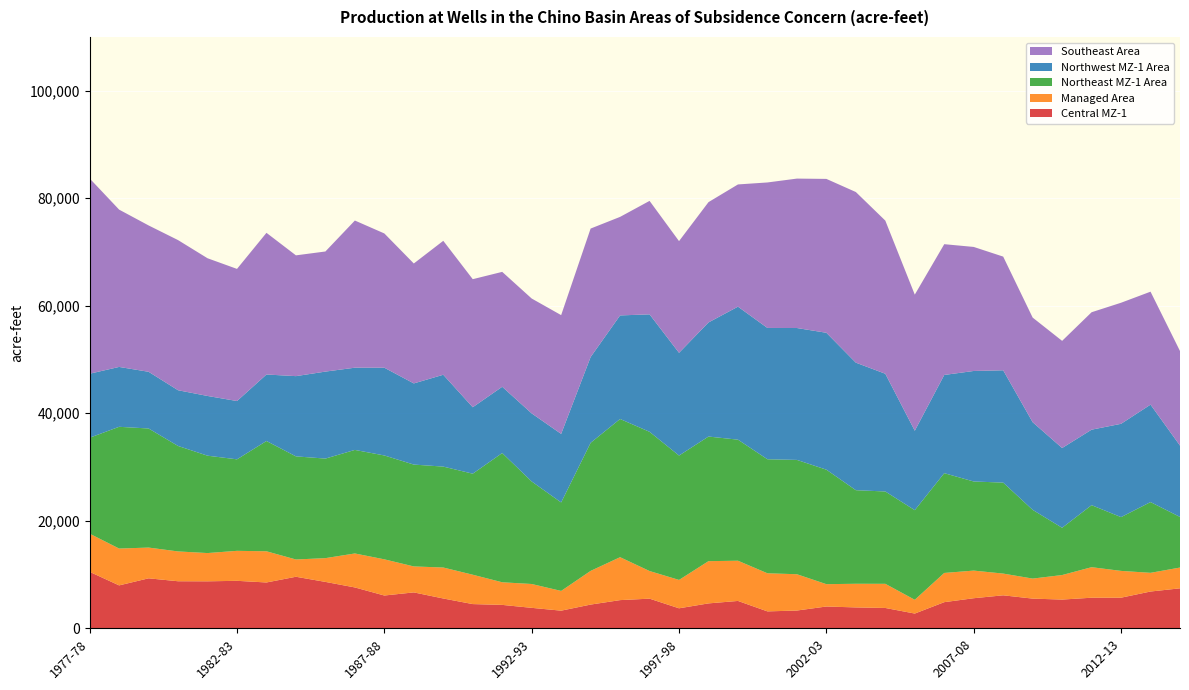

Reading left to right, what are all the values shown in this chart?

Central MZ-1: 1977-78=10500.7	1978-79=7980.8	1979-80=9295.1	1980-81=8750.7	1981-82=8738.6	1982-83=8830.1	1983-84=8523.5	1984-85=9585.8	1985-86=8629.3	1986-87=7599.2	1987-88=6098.5	1988-89=6677.9	1989-90=5544.5	1990-91=4503.2	1991-92=4353.4	1992-93=3803.9	1993-94=3280.3	1994-95=4411.4	1995-96=5241.8	1996-97=5512.7	1997-98=3718.5	1998-99=4632.3	1999-00=5088.9	2000-01=3144.8	2001-02=3303.3	2002-03=4052.7	2003-04=3882.2	2004-05=3781.4	2005-06=2741.4	2006-07=4860.6	2007-08=5593.6	2008-09=6135.8	2009-10=5520.7	2010-11=5342.7	2011-12=5687.8	2012-13=5694.7	2013-14=6840.5	2014-15=7434.9
Managed Area: 1977-78=7100.8	1978-79=6854.6	1979-80=5720.8	1980-81=5548.1	1981-82=5256.1	1982-83=5579.1	1983-84=5802.7	1984-85=3214.2	1985-86=4421.8	1986-87=6320.2	1987-88=6729.9	1988-89=4829.3	1989-90=5761.0	1990-91=5462.4	1991-92=4206.8	1992-93=4436.4	1993-94=3671.1	1994-95=6266.9	1995-96=7985.2	1996-97=5138.9	1997-98=5277.8	1998-99=7856.8	1999-00=7481.4	2000-01=7088.4	2001-02=6753.0	2002-03=4156.3	2003-04=4400.1	2004-05=4493.4	2005-06=2562.3	2006-07=5436.1	2007-08=5139.4	2008-09=4042.4	2009-10=3726.4	2010-11=4563.5	2011-12=5679.7	2012-13=4983.4	2013-14=3477.4	2014-15=3866.4
Northeast MZ-1 Area: 1977-78=17848.8	1978-79=22645.3	1979-80=22150.9	1980-81=19617.5	1981-82=18112.9	1982-83=17020.3	1983-84=20512.3	1984-85=19180.9	1985-86=18517.8	1986-87=19262.5	1987-88=19320.9	1988-89=18946.5	1989-90=18772.3	1990-91=18792.1	1991-92=24042.7	1992-93=19071.5	1993-94=16456.4	1994-95=23826.5	1995-96=25706.7	1996-97=25896.3	1997-98=23137.1	1998-99=23178.9	1999-00=22518.1	2000-01=21208.8	2001-02=21266.3	2002-03=21296.1	2003-04=17407.2	2004-05=17174.3	2005-06=16667.6	2006-07=18558.0	2007-08=16574.0	2008-09=16924.2	2009-10=12784.6	2010-11=8791.8	2011-12=11536.1	2012-13=10003.5	2013-14=13160.7	2014-15=9409.6
Northwest MZ-1 Area: 1977-78=11905.2	1978-79=11136.8	1979-80=10547.2	1980-81=10365.5	1981-82=11110.7	1982-83=10844.4	1983-84=12371.1	1984-85=14924.8	1985-86=16181.0	1986-87=15294.0	1987-88=16323.1	1988-89=15098.5	1989-90=17083.7	1990-91=12359.7	1991-92=12323.2	1992-93=12662.4	1993-94=12753.4	1994-95=15956.2	1995-96=19265.8	1996-97=21851.1	1997-98=19111.1	1998-99=21223.2	1999-00=24741.1	2000-01=24426.0	2001-02=24533.4	2002-03=25466.3	2003-04=23723.5	2004-05=21898.4	2005-06=14775.1	2006-07=18271.1	2007-08=20560.1	2008-09=20890.3	2009-10=16303.5	2010-11=14834.7	2011-12=14042.7	2012-13=17357.3	2013-14=18124.5	2014-15=13270.9
Southeast Area: 1977-78=36324.8	1978-79=29263.4	1979-80=27224.8	1980-81=27928.5	1981-82=25616.2	1982-83=24579.3	1983-84=26353.9	1984-85=22467.2	1985-86=22343.1	1986-87=27375.2	1987-88=24975.6	1988-89=22307.4	1989-90=24916.2	1990-91=23824.2	1991-92=21375.0	1992-93=21369.5	1993-94=22091.8	1994-95=23895.2	1995-96=18329.8	1996-97=21106.1	1997-98=20776.4	1998-99=22381.3	1999-00=22735.9	2000-01=27065.8	2001-02=27795.0	2002-03=28624.0	2003-04=31740.2	2004-05=28488.7	2005-06=25319.6	2006-07=24325.3	2007-08=23072.0	2008-09=21147.4	2009-10=19462.1	2010-11=19934.5	2011-12=21845.7	2012-13=22520.5	2013-14=21013.7	2014-15=17592.4